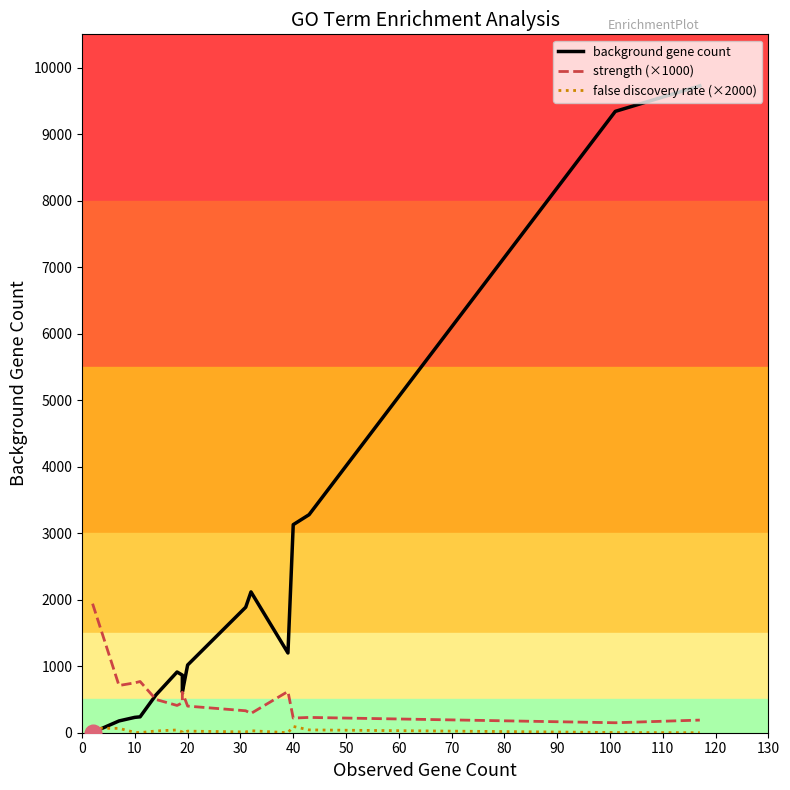

Which series has the largest total across all categories?

background gene count